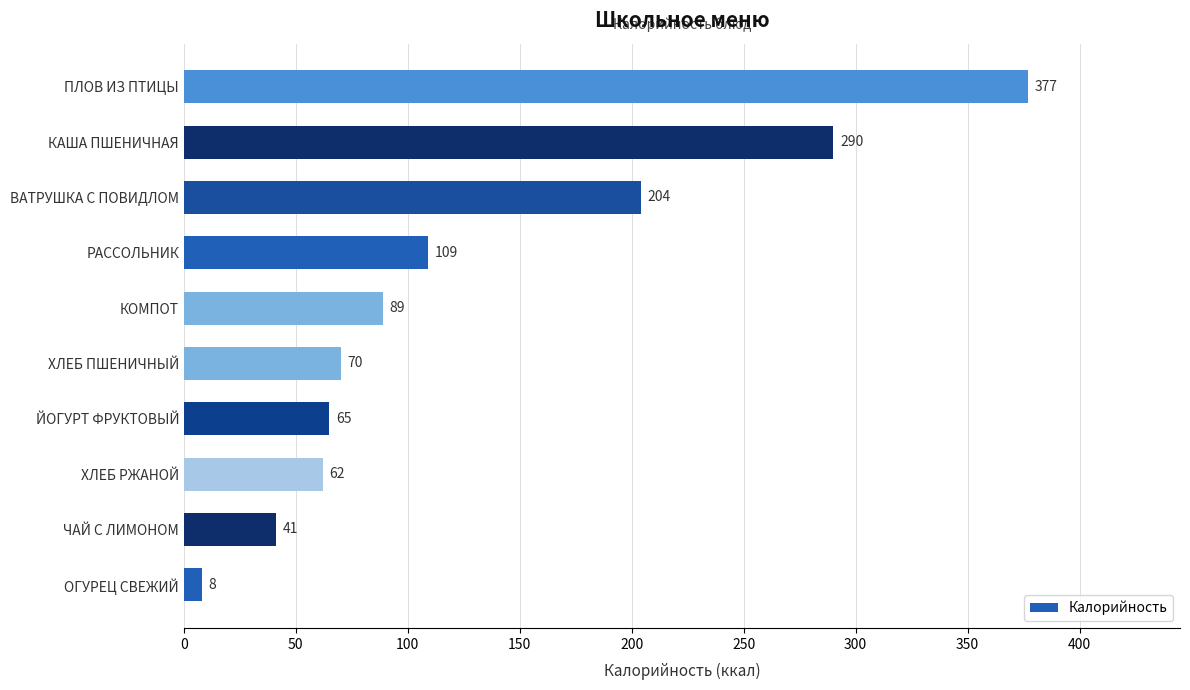

Where is the data nearest to the value 192?

ВАТРУШКА С ПОВИДЛОМ